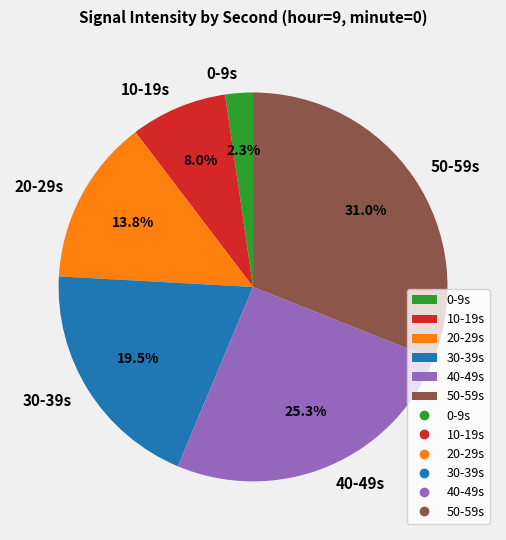

Does 10-19s account for over 50% of the chart?

No